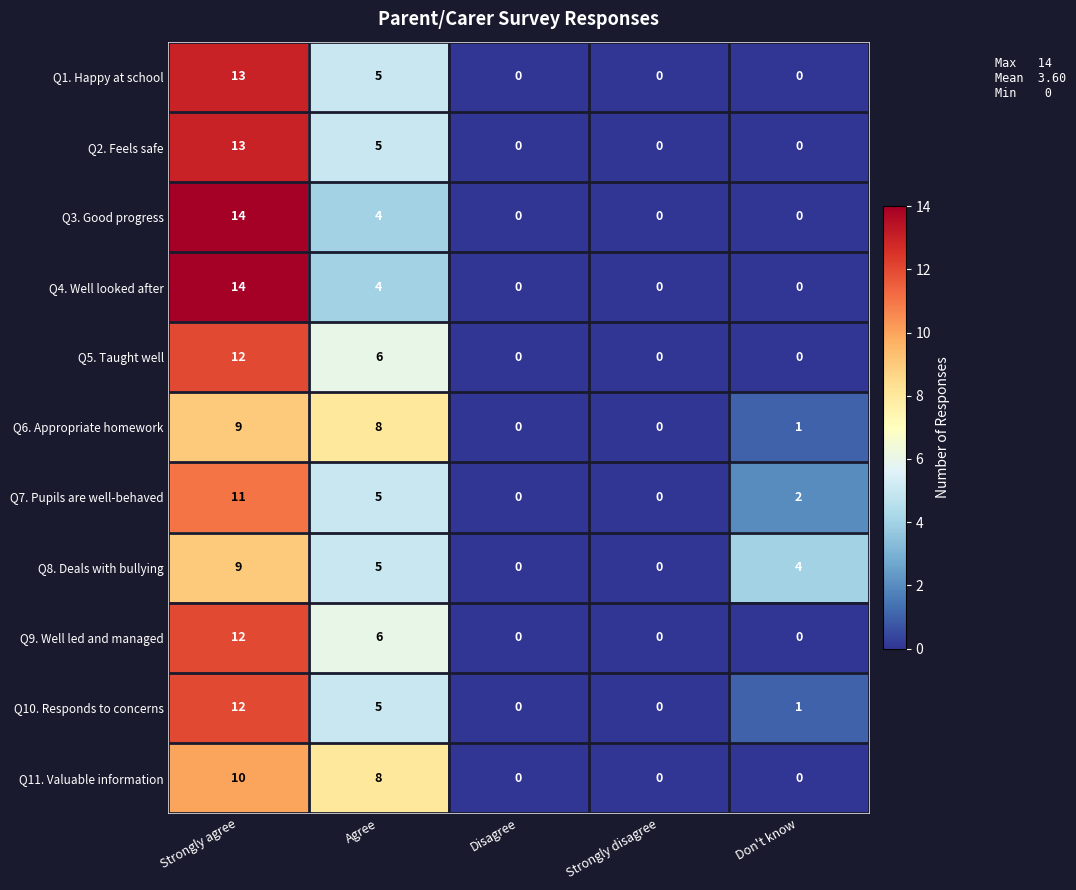

How many positive values does the Q6. Appropriate homework series have?

3